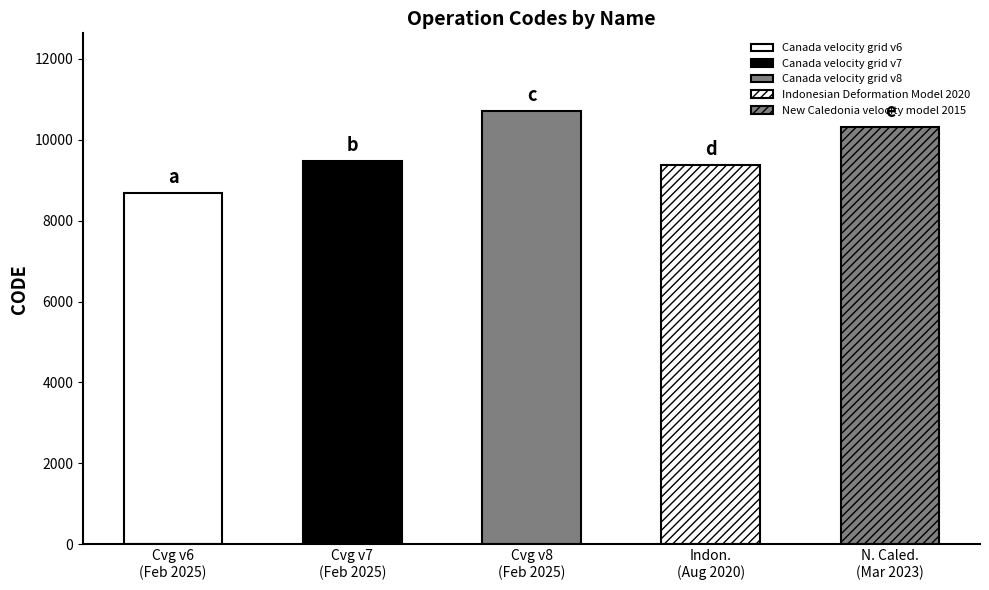

Where does the data first go above 9483?

Canada velocity grid v8